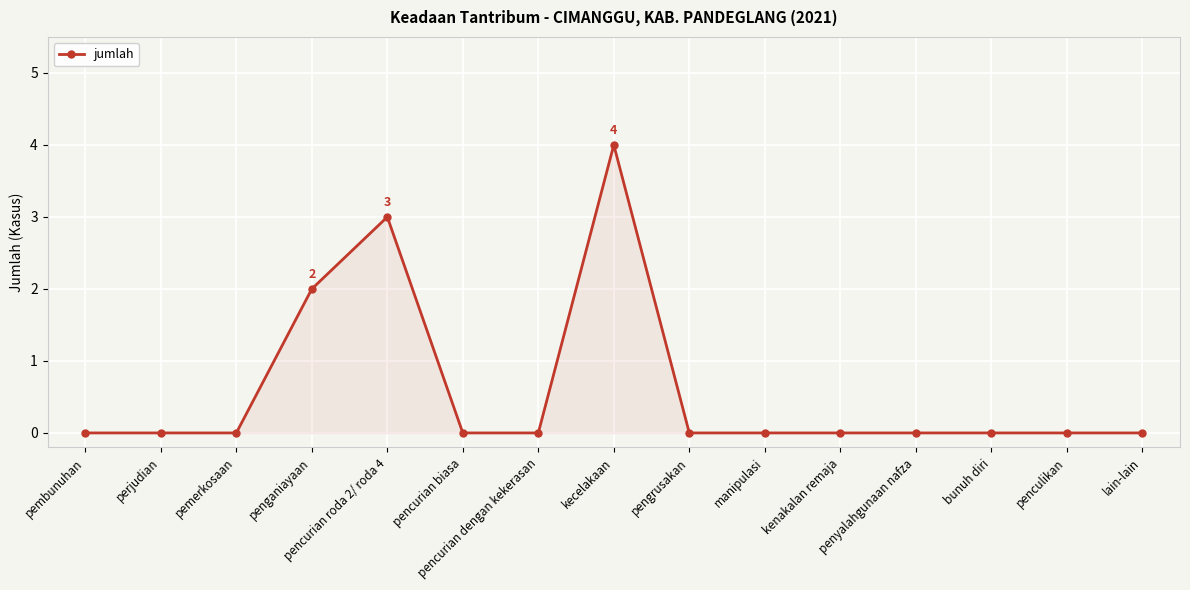

True or false: there are more than 1 points higher than both neighbors.

True